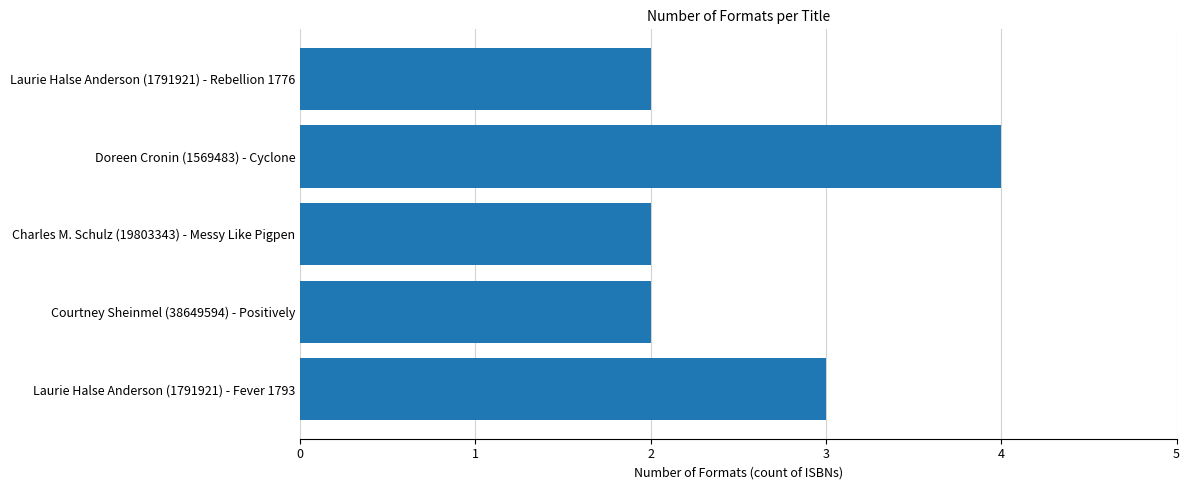

The value at Courtney Sheinmel (38649594) - Positively is 2. True or false?

True